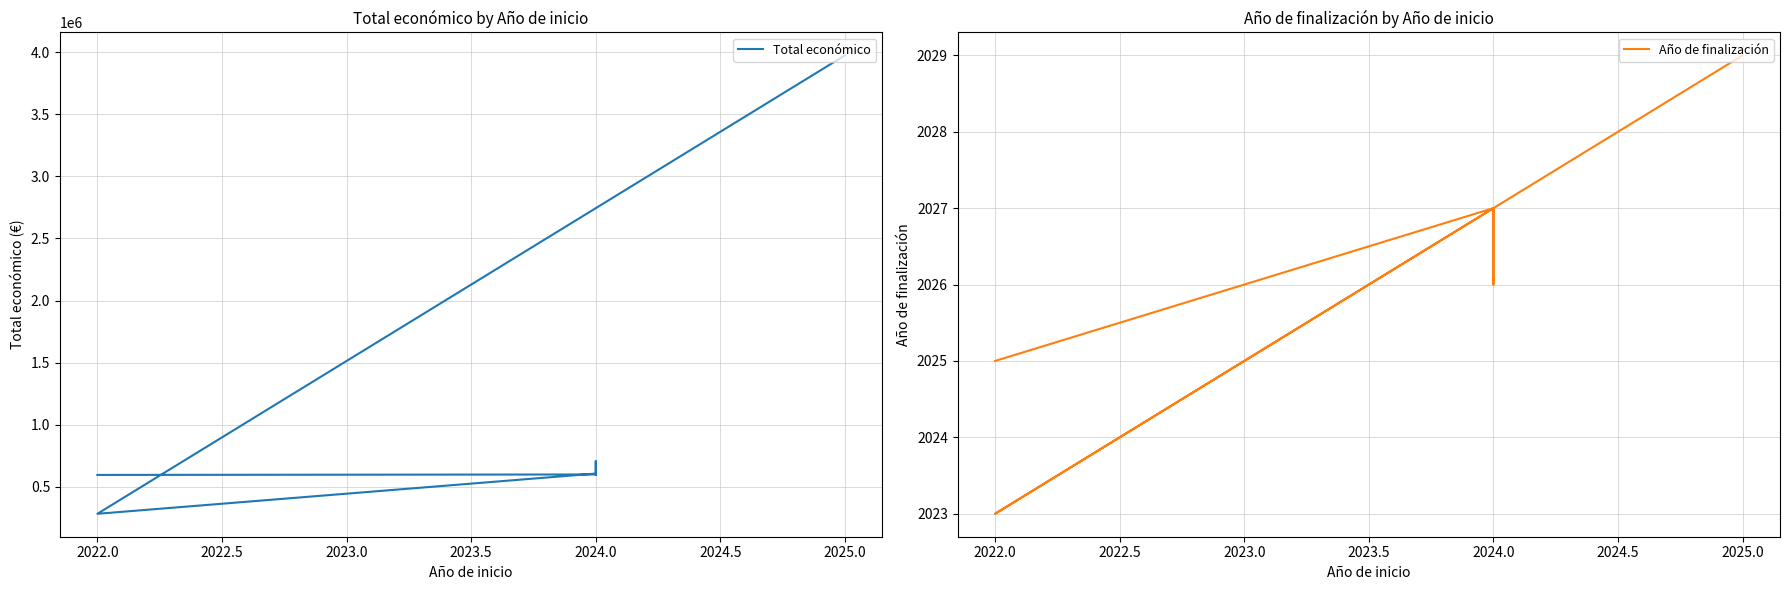

What position from the right is 2025.0?

1